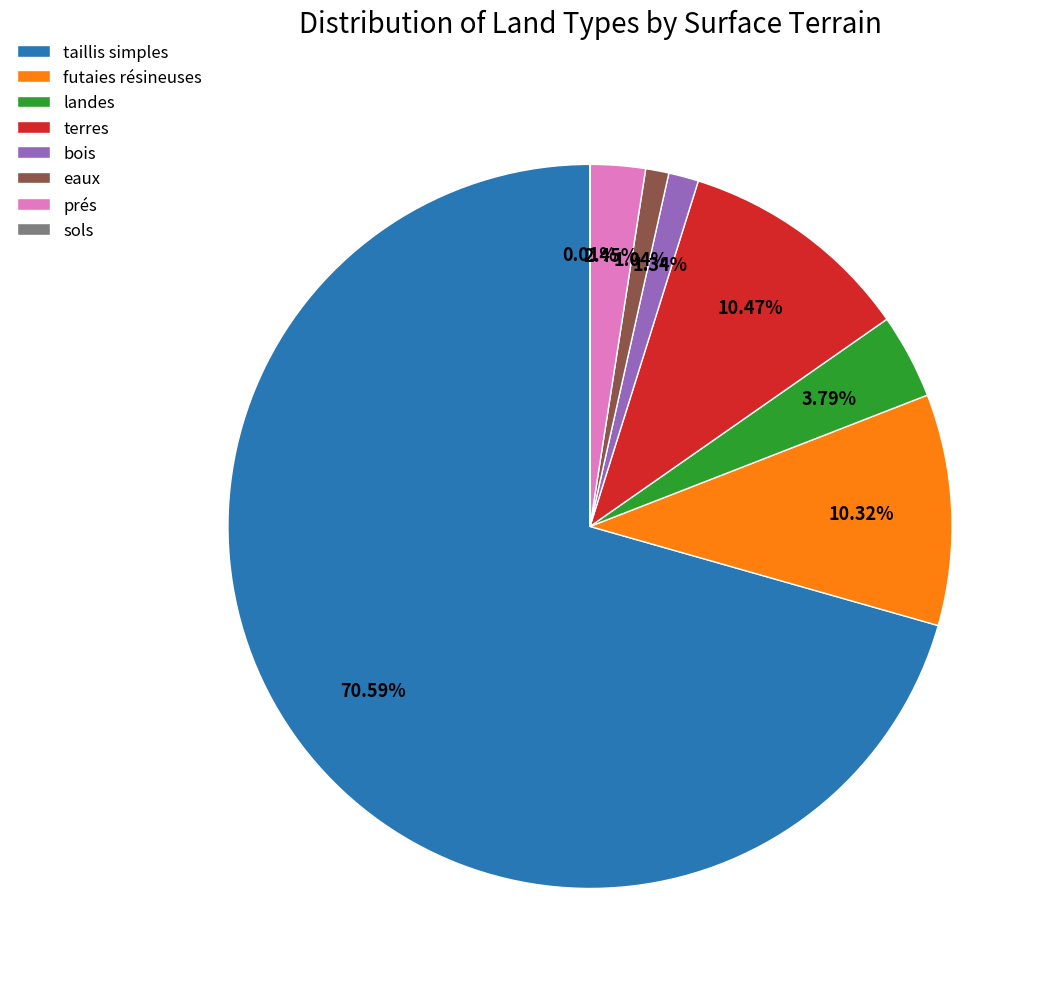

What is the ratio of the value at landes to the value at terres?

0.4